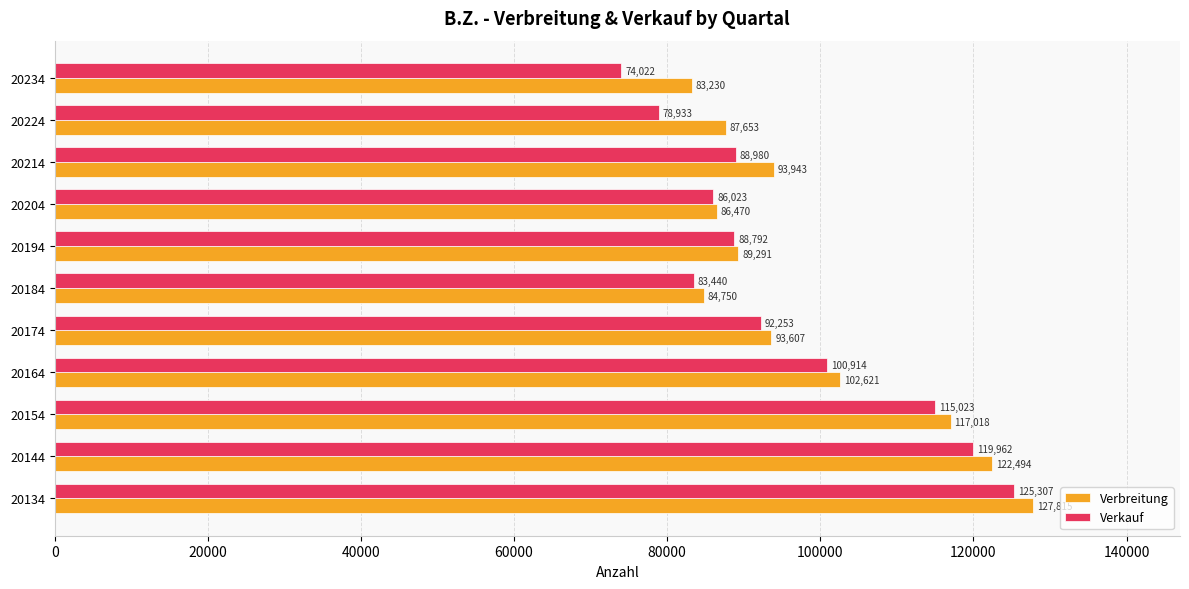

Which series has the widest spread of values?

Verkauf